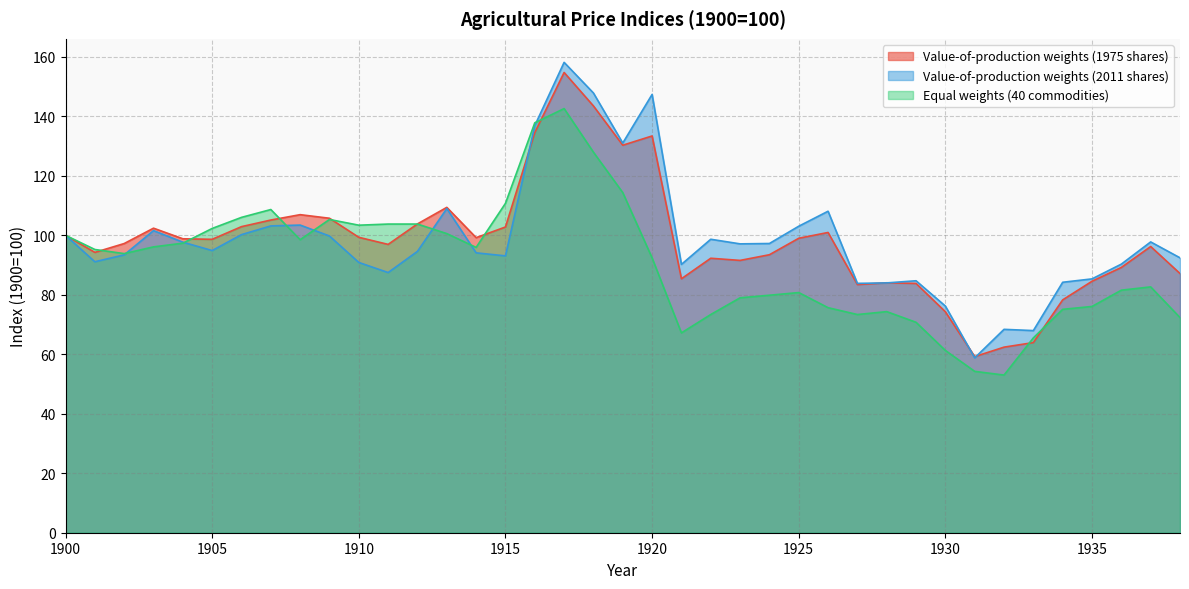

Is it true that Equal weights (40 commodities) equals 37.3 at 1925?

False